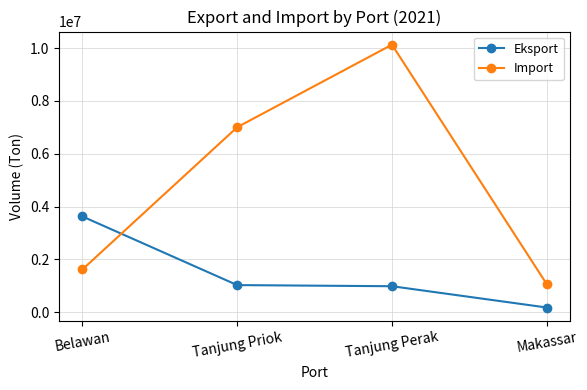

How many values in the Eksport series are below 1027730?

2